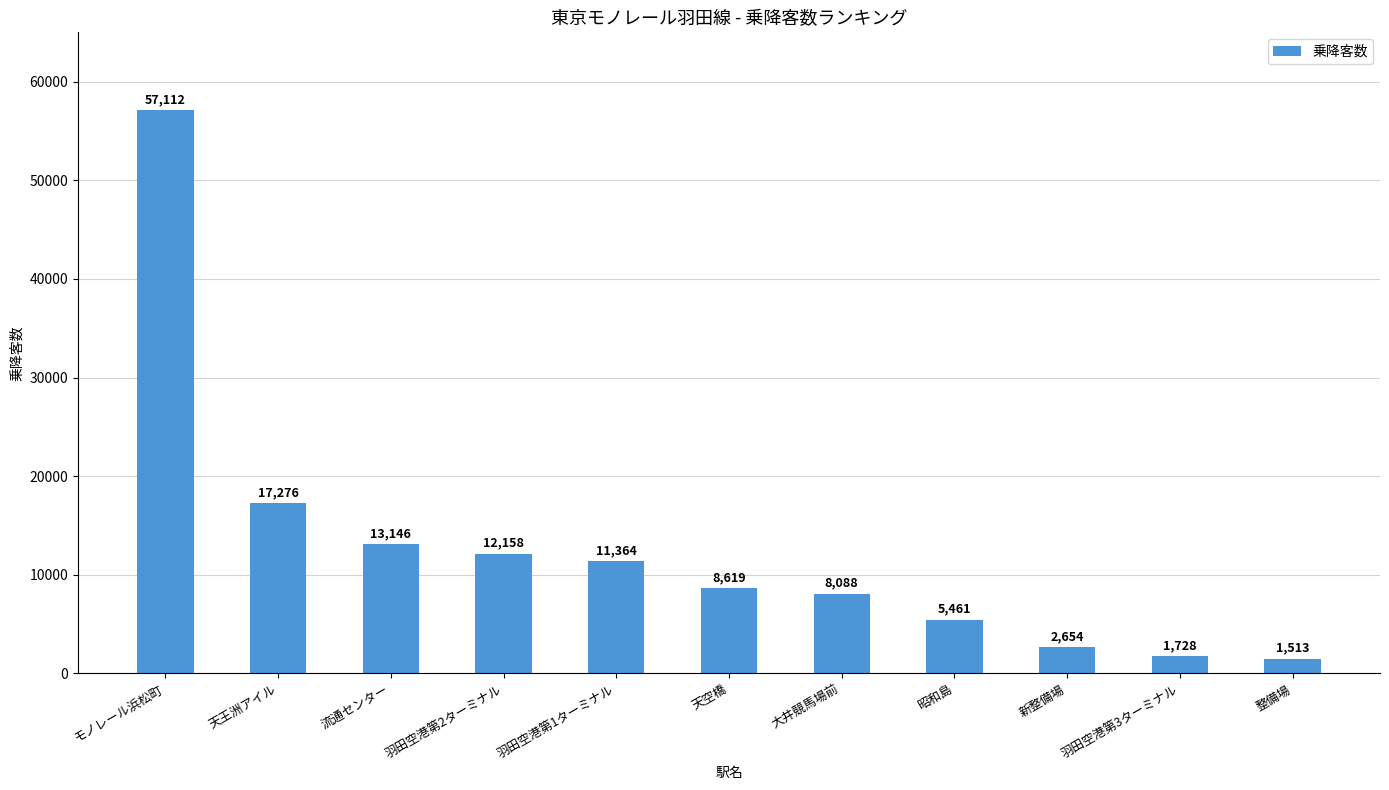

What is the difference between the maximum and minimum values?

55599